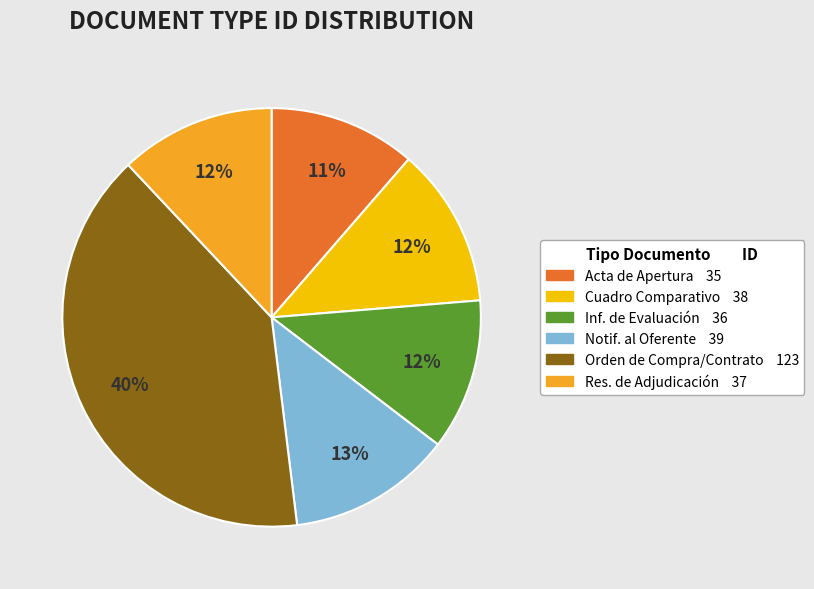

To the nearest percent, what is the average slice percentage?

17%